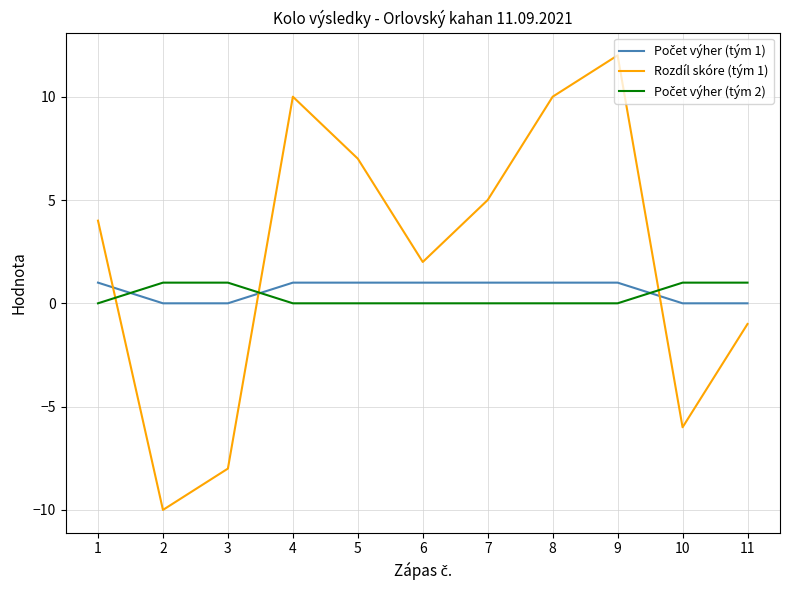

How many positive values does the Rozdíl skóre (tým 1) series have?

7